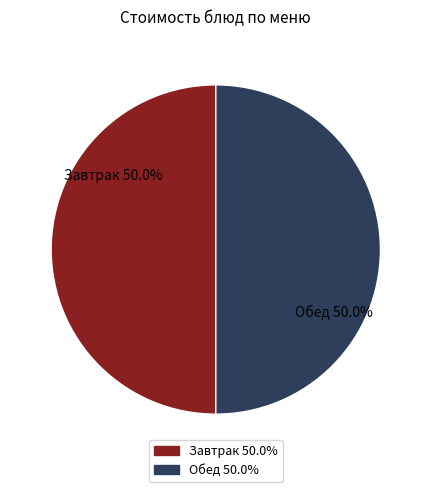

How many segments does this pie chart have?

2